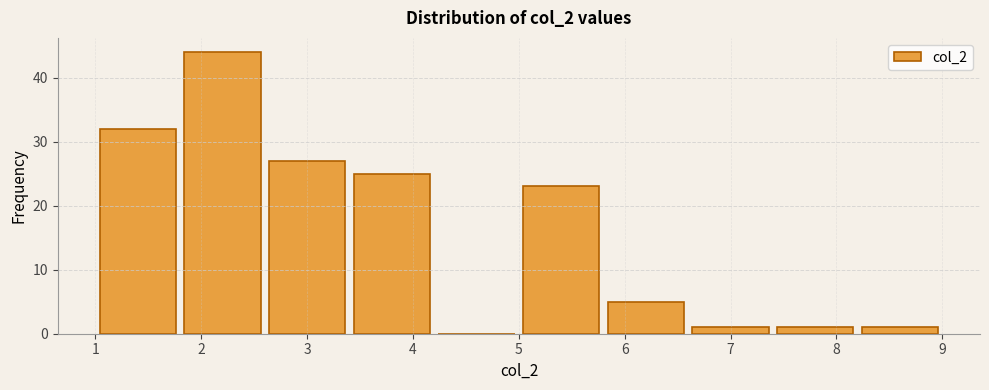

Over which range of the x-axis is the bar tallest?

1.8 to 2.6